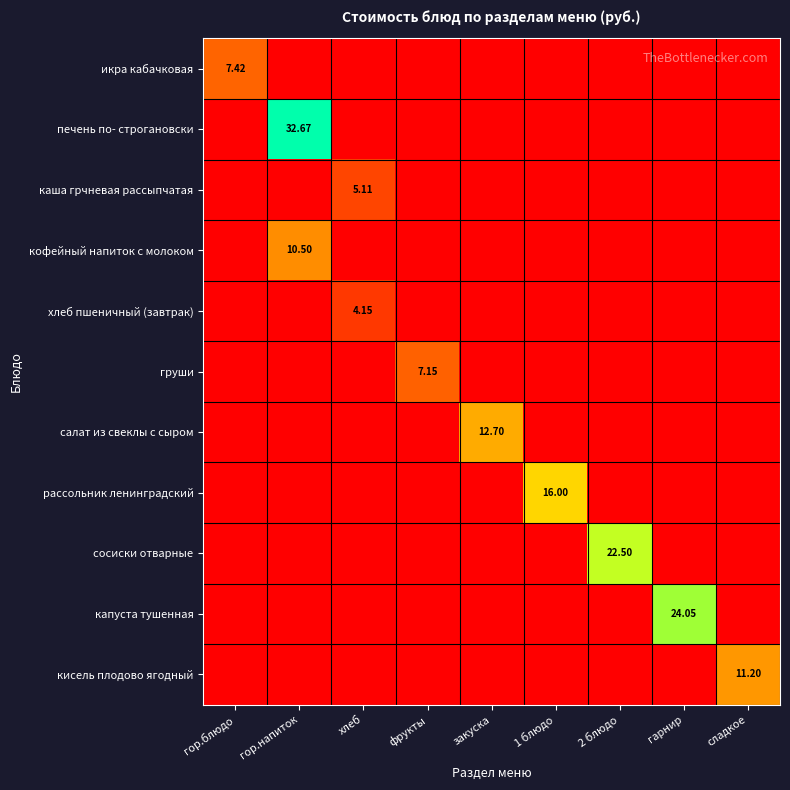

Rank the categories by кисель плодово ягодный value from highest to lowest.

сладкое, гор.блюдо, гор.напиток, хлеб, фрукты, закуска, 1 блюдо, 2 блюдо, гарнир